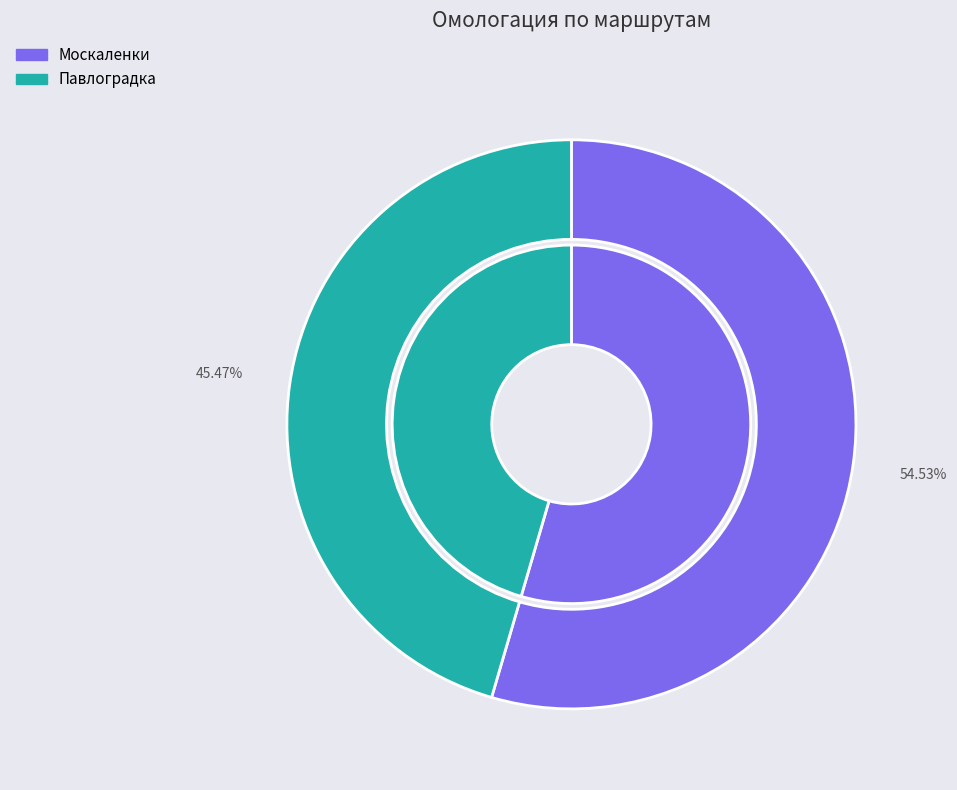

Do Павлоградка and Москаленки together represent more than half of the pie?

Yes